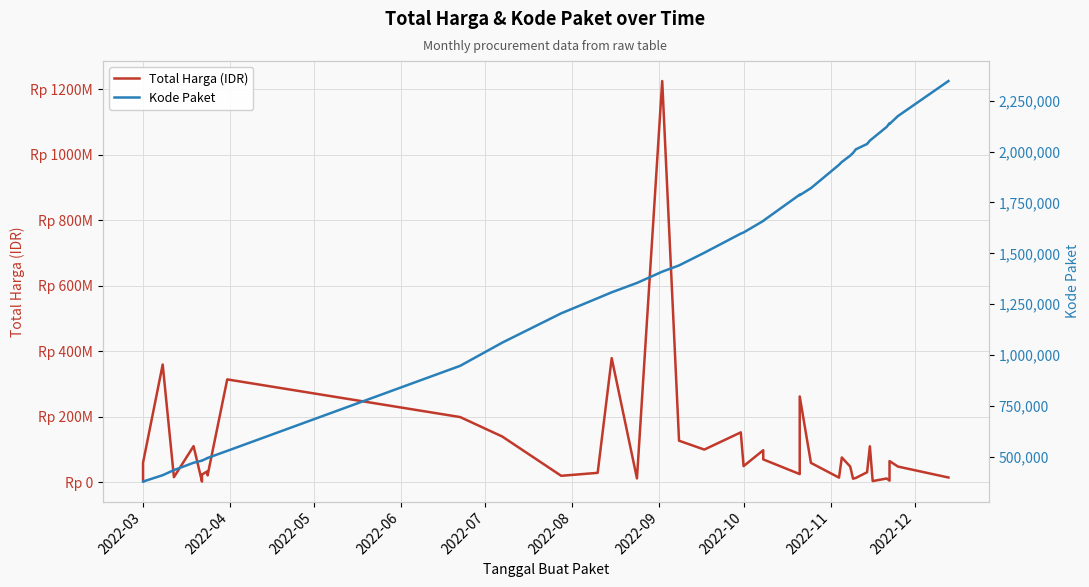

Count the number of data series in this chart.

2